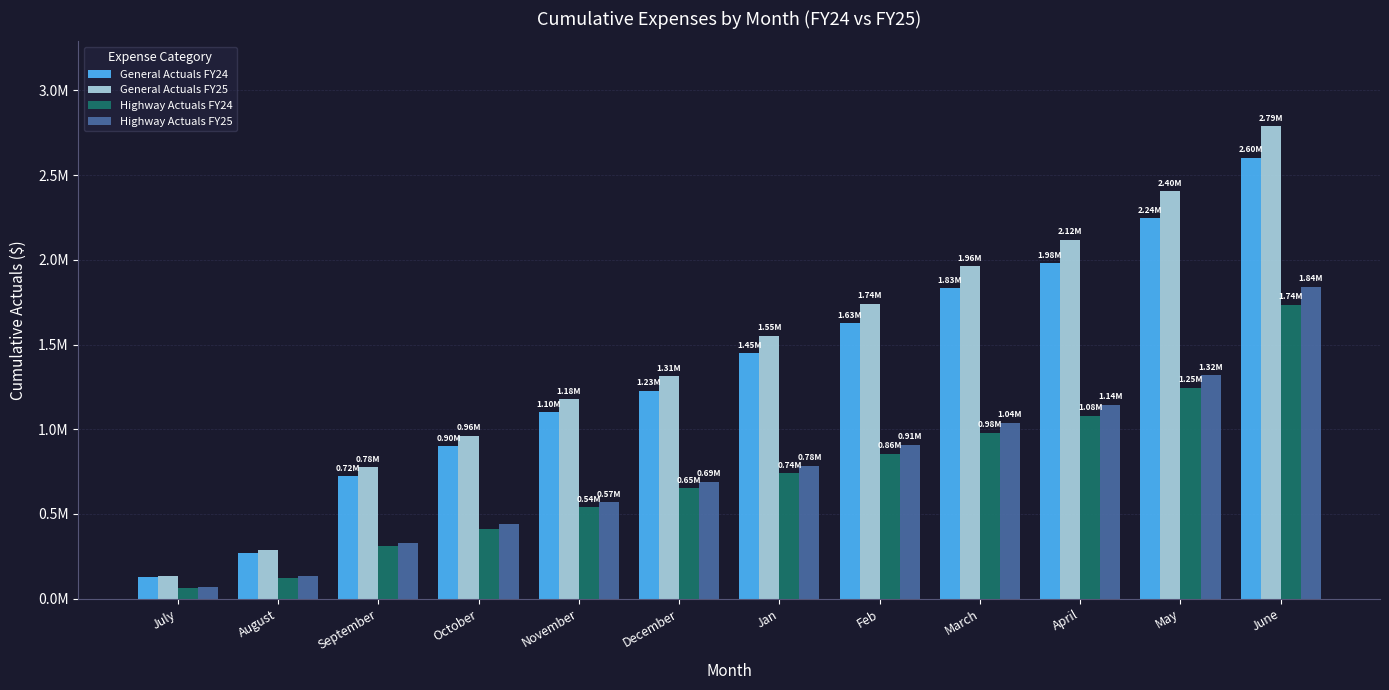

Which series has the largest range (max minus min)?

General Actuals FY25